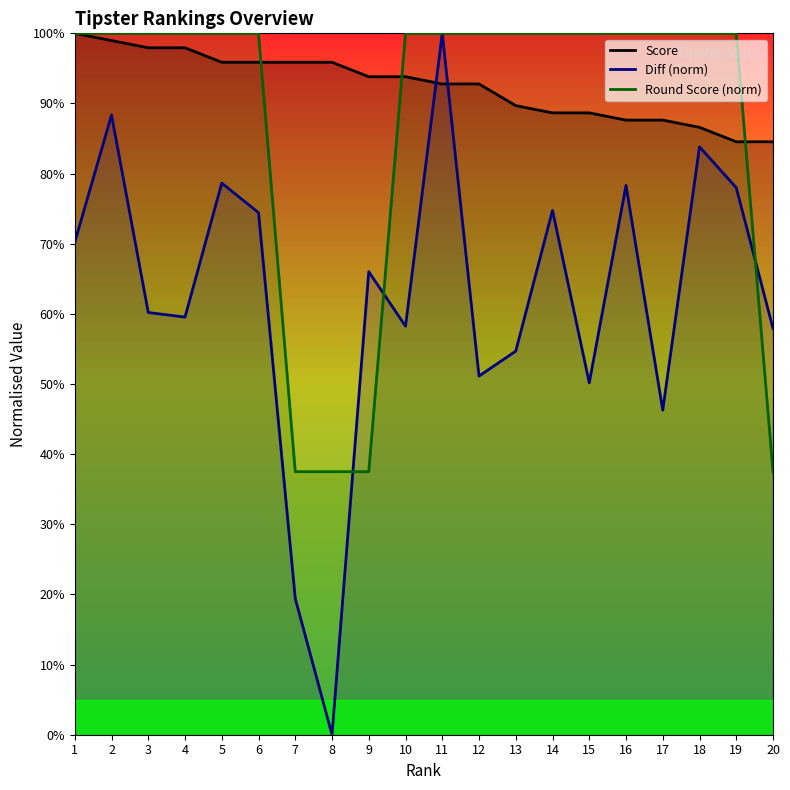

Which series has the largest total across all categories?

Score